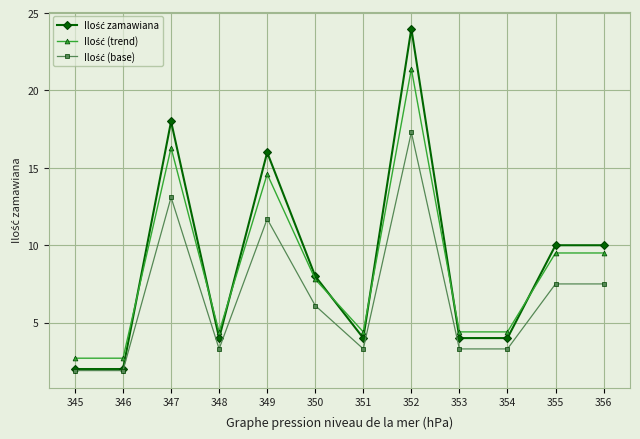

At which category is the sum across all series the highest?

352